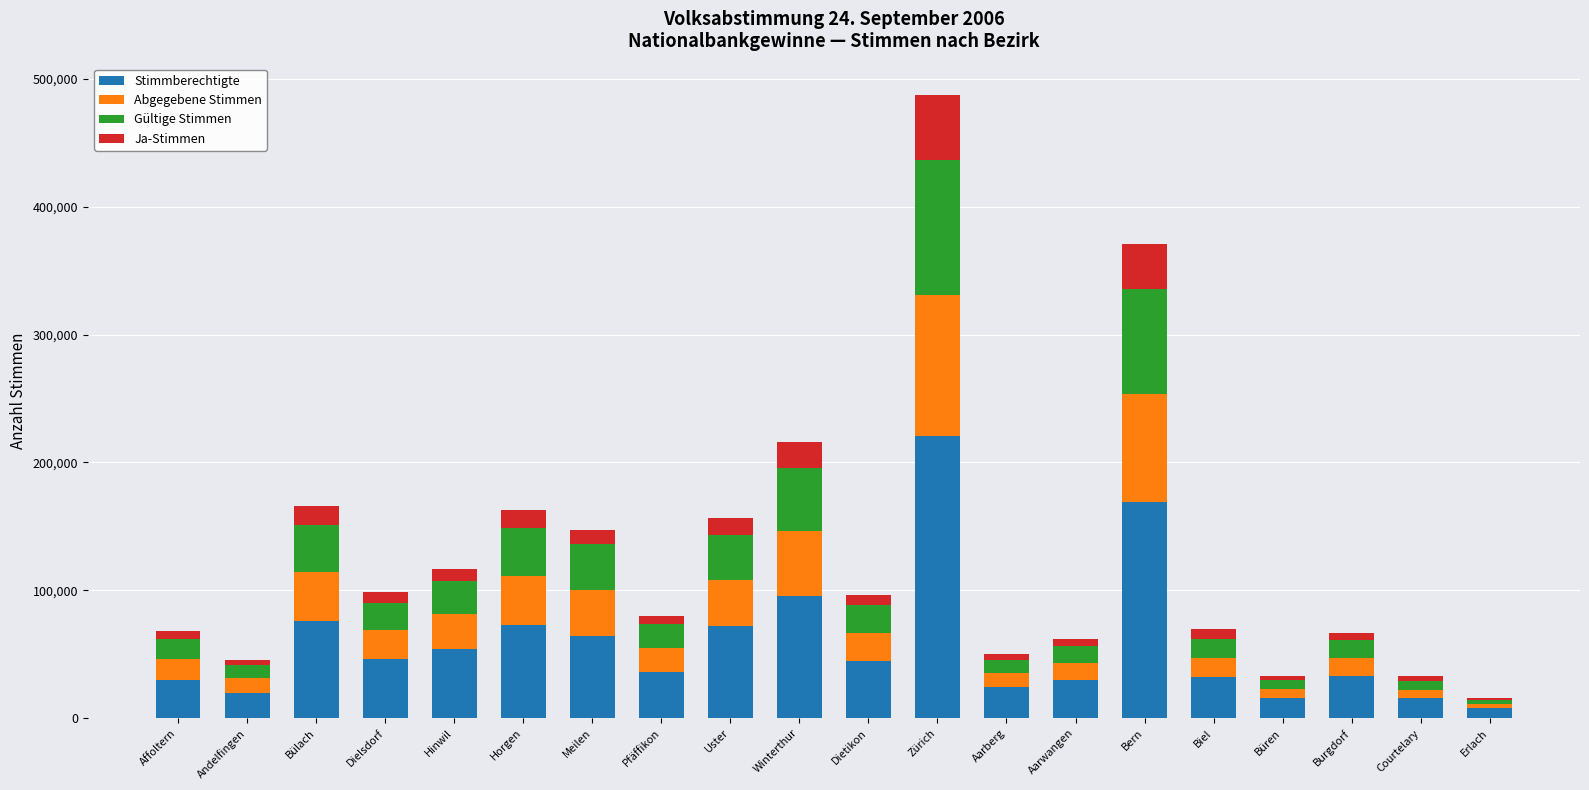

What is the total value across all series at Zürich?

487404